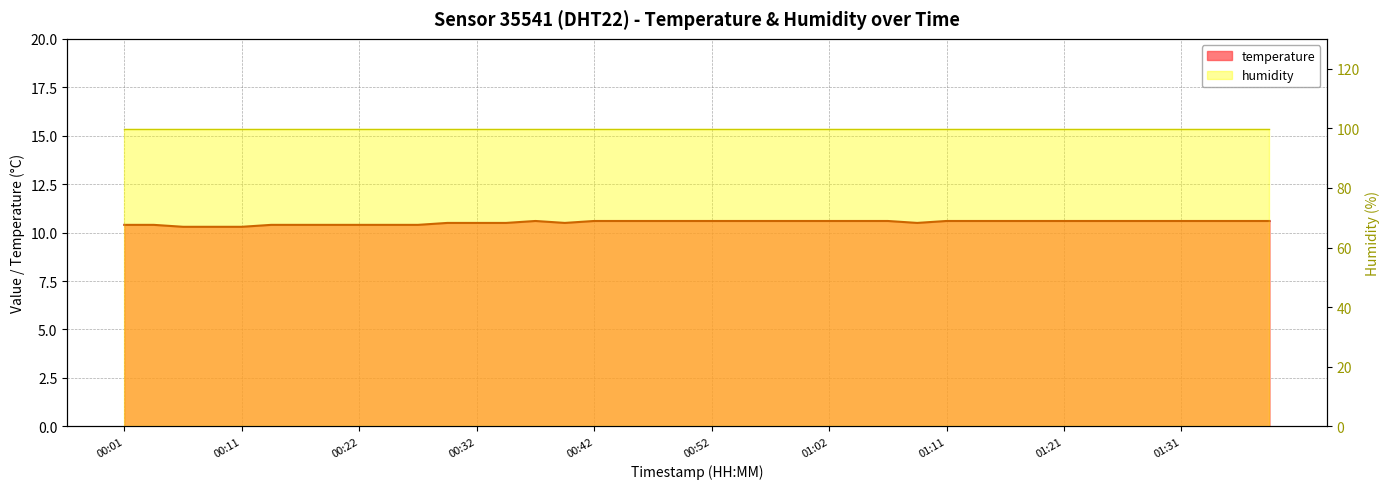

List the labels in order of value, smallest first.

00:06, 00:09, 00:11, 00:01, 00:04, 00:14, 00:17, 00:20, 00:22, 00:25, 00:27, 00:30, 00:32, 00:35, 00:40, 01:09, 00:37, 00:42, 00:45, 00:47, 00:49, 00:52, 00:54, 00:57, 00:59, 01:02, 01:04, 01:07, 01:11, 01:14, 01:16, 01:19, 01:21, 01:24, 01:26, 01:28, 01:31, 01:33, 01:36, 01:38